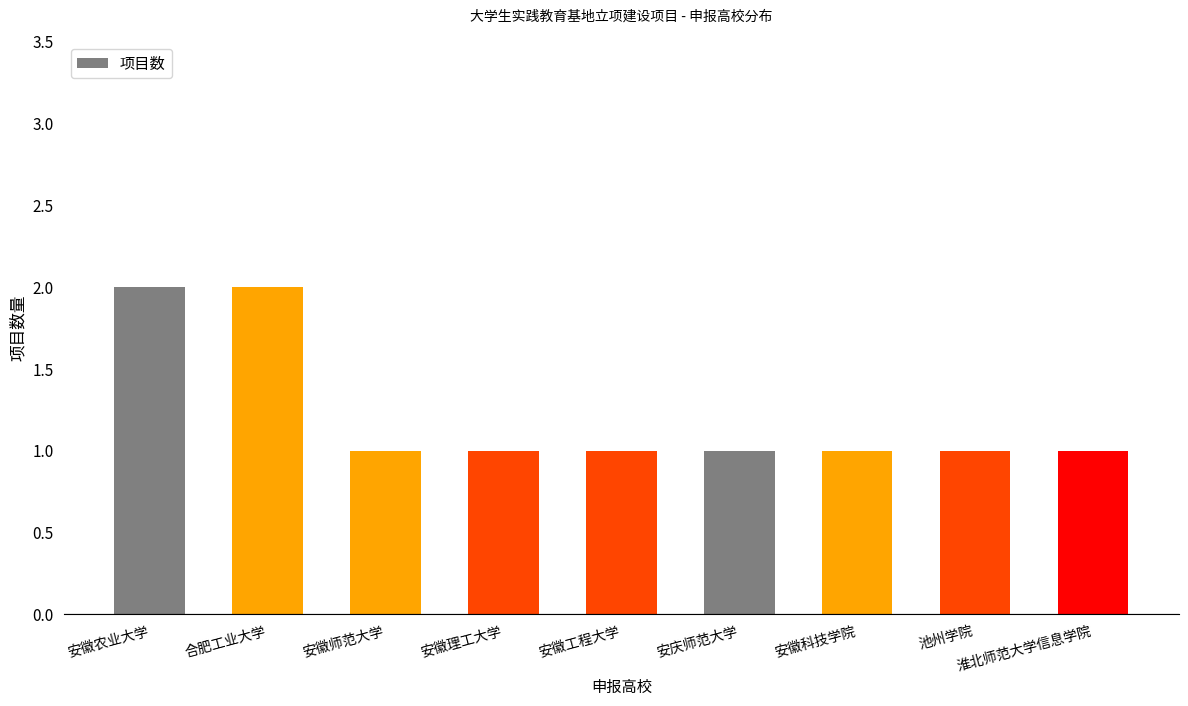

What position from the left is 安徽农业大学?

1